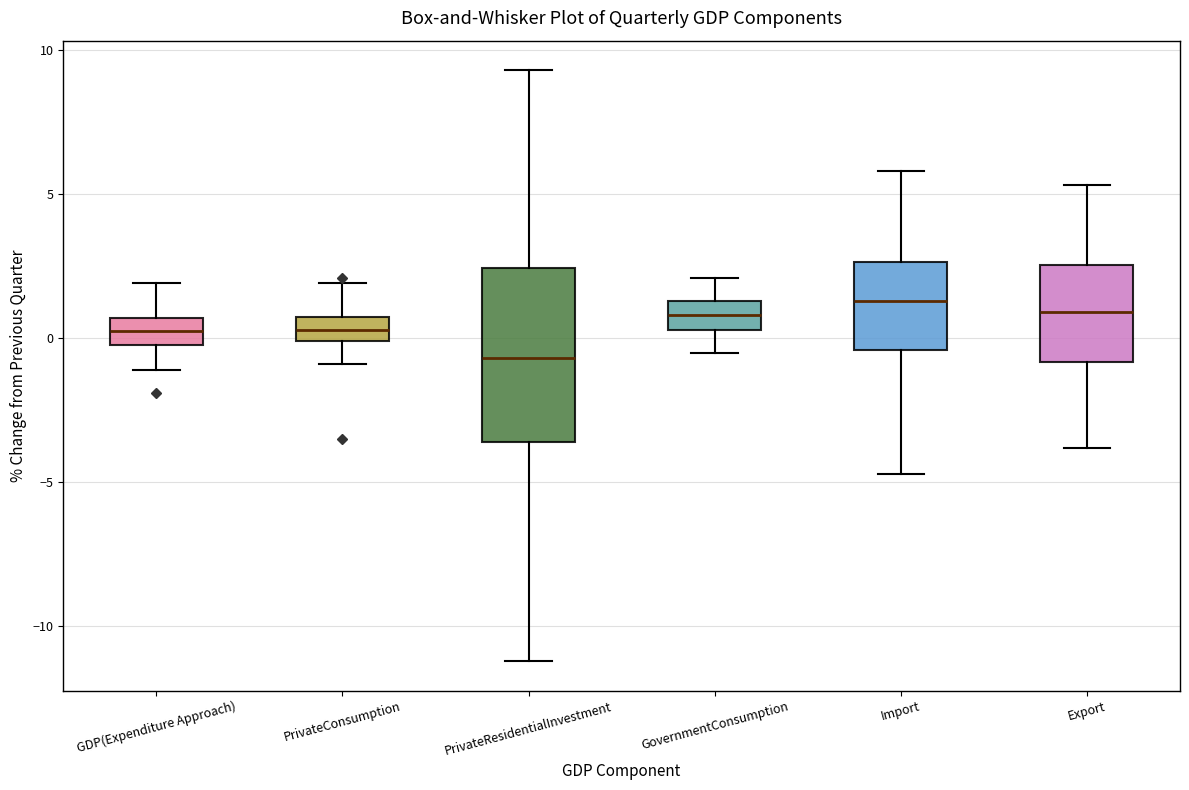

Where is the upper edge of the box for GovernmentConsumption on the y-axis? The values are not printed on the chart, so give them approximately, as read against the axis.

1.5